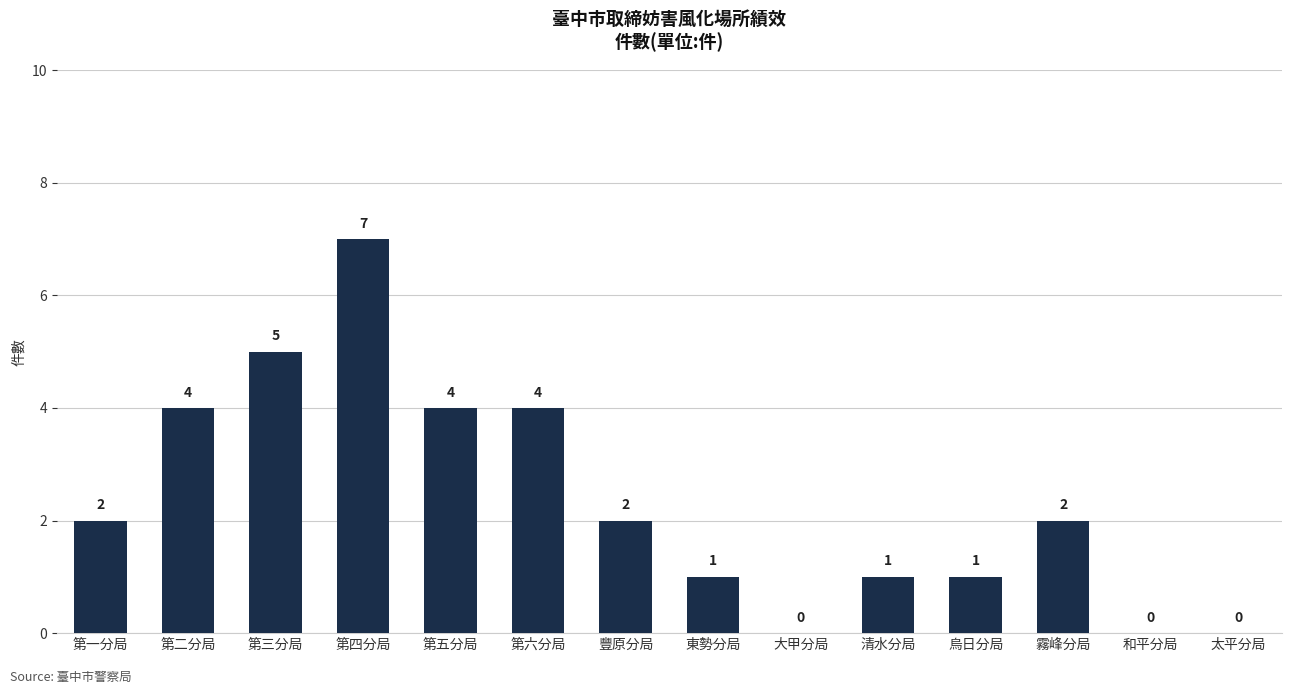

How many values are above zero?

11